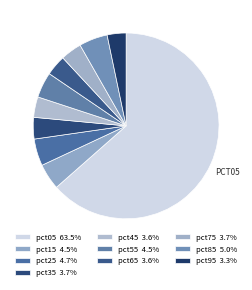

What portion of the pie excludes pct15?

95.5%